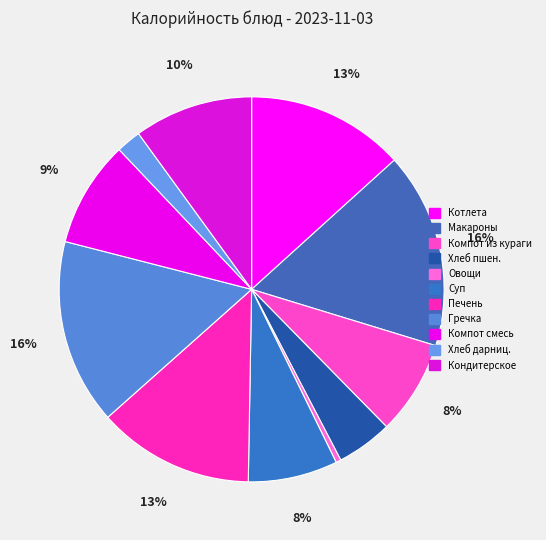

Count the number of slices in the pie.

11